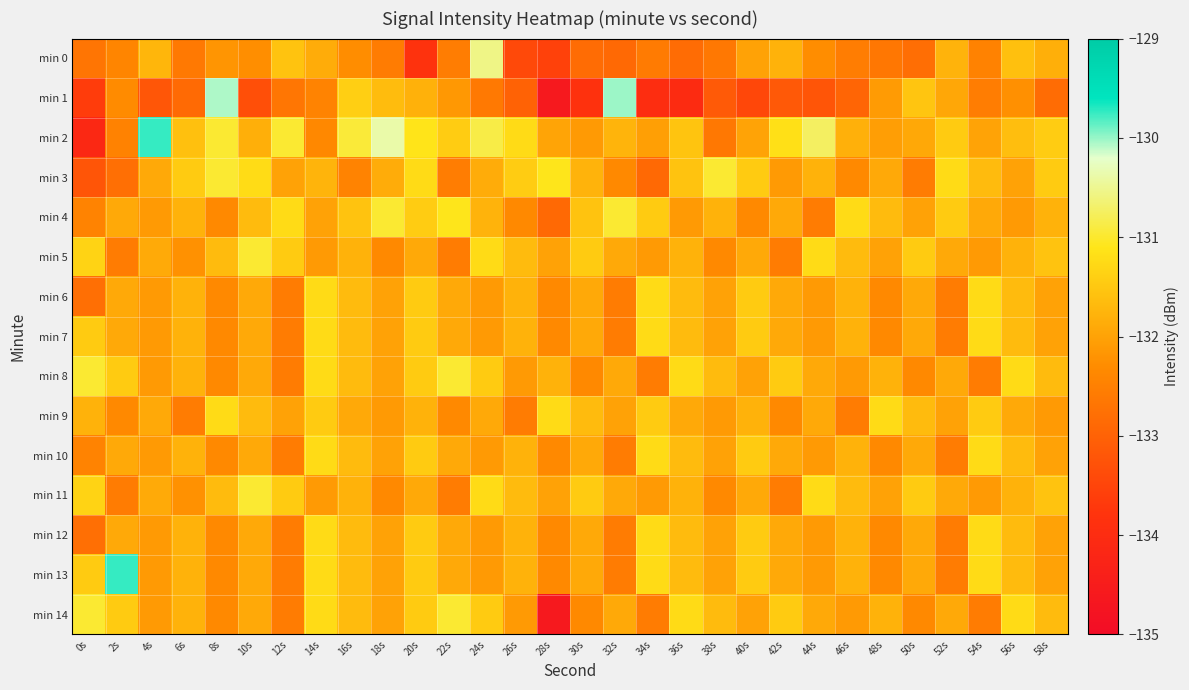

Reading left to right, what are all the values shown in this chart?

min 0: 0s=-132.7	2s=-132.4	4s=-131.7	6s=-132.6	8s=-132.2	10s=-132.3	12s=-131.6	14s=-131.9	16s=-132.3	18s=-132.6	20s=-133.8	22s=-132.6	24s=-130.6	26s=-133.4	28s=-133.6	30s=-132.8	32s=-132.9	34s=-132.6	36s=-132.8	38s=-132.6	40s=-132.0	42s=-131.8	44s=-132.3	46s=-132.5	48s=-132.7	50s=-132.8	52s=-131.8	54s=-132.5	56s=-131.6	58s=-131.8
min 1: 0s=-133.6	2s=-132.3	4s=-133.2	6s=-132.9	8s=-130.1	10s=-133.3	12s=-132.7	14s=-132.4	16s=-131.4	18s=-131.7	20s=-131.8	22s=-132.1	24s=-132.6	26s=-133.0	28s=-134.6	30s=-133.8	32s=-130.0	34s=-134.0	36s=-134.0	38s=-133.1	40s=-133.5	42s=-133.2	44s=-133.2	46s=-133.0	48s=-132.1	50s=-131.5	52s=-131.9	54s=-132.6	56s=-132.2	58s=-132.8
min 2: 0s=-134.1	2s=-132.5	4s=-129.8	6s=-131.6	8s=-131.0	10s=-131.8	12s=-131.0	14s=-132.4	16s=-130.9	18s=-130.4	20s=-131.1	22s=-131.4	24s=-130.9	26s=-131.2	28s=-132.0	30s=-132.1	32s=-131.8	34s=-132.0	36s=-131.6	38s=-132.6	40s=-132.0	42s=-131.2	44s=-130.7	46s=-131.8	48s=-132.1	50s=-131.9	52s=-131.4	54s=-132.0	56s=-131.6	58s=-131.4
min 3: 0s=-133.2	2s=-132.8	4s=-131.9	6s=-131.4	8s=-131.0	10s=-131.2	12s=-132.0	14s=-131.8	16s=-132.4	18s=-131.9	20s=-131.2	22s=-132.5	24s=-131.9	26s=-131.4	28s=-131.1	30s=-131.8	32s=-132.3	34s=-132.9	36s=-131.6	38s=-131.0	40s=-131.4	42s=-132.1	44s=-131.8	46s=-132.3	48s=-131.9	50s=-132.6	52s=-131.2	54s=-131.7	56s=-132.0	58s=-131.4
min 4: 0s=-132.4	2s=-131.9	4s=-132.1	6s=-131.8	8s=-132.3	10s=-131.7	12s=-131.2	14s=-132.0	16s=-131.6	18s=-131.0	20s=-131.4	22s=-131.1	24s=-131.8	26s=-132.3	28s=-132.9	30s=-131.6	32s=-131.0	34s=-131.4	36s=-132.1	38s=-131.8	40s=-132.3	42s=-131.9	44s=-132.6	46s=-131.2	48s=-131.7	50s=-132.0	52s=-131.4	54s=-131.9	56s=-132.1	58s=-131.8
min 5: 0s=-131.3	2s=-132.6	4s=-131.9	6s=-132.2	8s=-131.7	10s=-131.0	12s=-131.4	14s=-132.1	16s=-131.8	18s=-132.3	20s=-131.9	22s=-132.6	24s=-131.2	26s=-131.7	28s=-132.0	30s=-131.4	32s=-131.9	34s=-132.1	36s=-131.8	38s=-132.3	40s=-131.9	42s=-132.6	44s=-131.2	46s=-131.7	48s=-132.0	50s=-131.4	52s=-131.9	54s=-132.1	56s=-131.8	58s=-131.6
min 6: 0s=-132.8	2s=-131.9	4s=-132.1	6s=-131.8	8s=-132.3	10s=-131.9	12s=-132.6	14s=-131.2	16s=-131.7	18s=-132.0	20s=-131.4	22s=-131.9	24s=-132.1	26s=-131.8	28s=-132.3	30s=-131.9	32s=-132.6	34s=-131.2	36s=-131.7	38s=-132.0	40s=-131.4	42s=-131.9	44s=-132.1	46s=-131.8	48s=-132.3	50s=-131.9	52s=-132.6	54s=-131.2	56s=-131.7	58s=-132.0
min 7: 0s=-131.4	2s=-131.9	4s=-132.1	6s=-131.8	8s=-132.3	10s=-131.9	12s=-132.6	14s=-131.2	16s=-131.7	18s=-132.0	20s=-131.4	22s=-131.9	24s=-132.1	26s=-131.8	28s=-132.3	30s=-131.9	32s=-132.6	34s=-131.2	36s=-131.7	38s=-132.0	40s=-131.4	42s=-131.9	44s=-132.1	46s=-131.8	48s=-132.3	50s=-131.9	52s=-132.6	54s=-131.2	56s=-131.7	58s=-132.0
min 8: 0s=-131.0	2s=-131.4	4s=-132.1	6s=-131.8	8s=-132.3	10s=-131.9	12s=-132.6	14s=-131.2	16s=-131.7	18s=-132.0	20s=-131.4	22s=-131.0	24s=-131.4	26s=-132.1	28s=-131.8	30s=-132.3	32s=-131.9	34s=-132.6	36s=-131.2	38s=-131.7	40s=-132.0	42s=-131.4	44s=-131.9	46s=-132.1	48s=-131.8	50s=-132.3	52s=-131.9	54s=-132.6	56s=-131.2	58s=-131.7
min 9: 0s=-131.8	2s=-132.3	4s=-131.9	6s=-132.6	8s=-131.2	10s=-131.7	12s=-132.0	14s=-131.4	16s=-131.9	18s=-132.1	20s=-131.8	22s=-132.3	24s=-131.9	26s=-132.6	28s=-131.2	30s=-131.7	32s=-132.0	34s=-131.4	36s=-131.9	38s=-132.1	40s=-131.8	42s=-132.3	44s=-131.9	46s=-132.6	48s=-131.2	50s=-131.7	52s=-132.0	54s=-131.4	56s=-131.9	58s=-132.1
min 10: 0s=-132.4	2s=-131.9	4s=-132.1	6s=-131.8	8s=-132.3	10s=-131.9	12s=-132.6	14s=-131.2	16s=-131.7	18s=-132.0	20s=-131.4	22s=-131.9	24s=-132.1	26s=-131.8	28s=-132.3	30s=-131.9	32s=-132.6	34s=-131.2	36s=-131.7	38s=-132.0	40s=-131.4	42s=-131.9	44s=-132.1	46s=-131.8	48s=-132.3	50s=-131.9	52s=-132.6	54s=-131.2	56s=-131.7	58s=-132.0
min 11: 0s=-131.3	2s=-132.6	4s=-131.9	6s=-132.2	8s=-131.7	10s=-131.0	12s=-131.4	14s=-132.1	16s=-131.8	18s=-132.3	20s=-131.9	22s=-132.6	24s=-131.2	26s=-131.7	28s=-132.0	30s=-131.4	32s=-131.9	34s=-132.1	36s=-131.8	38s=-132.3	40s=-131.9	42s=-132.6	44s=-131.2	46s=-131.7	48s=-132.0	50s=-131.4	52s=-131.9	54s=-132.1	56s=-131.8	58s=-131.6
min 12: 0s=-132.8	2s=-131.9	4s=-132.1	6s=-131.8	8s=-132.3	10s=-131.9	12s=-132.6	14s=-131.2	16s=-131.7	18s=-132.0	20s=-131.4	22s=-131.9	24s=-132.1	26s=-131.8	28s=-132.3	30s=-131.9	32s=-132.6	34s=-131.2	36s=-131.7	38s=-132.0	40s=-131.4	42s=-131.9	44s=-132.1	46s=-131.8	48s=-132.3	50s=-131.9	52s=-132.6	54s=-131.2	56s=-131.7	58s=-132.0
min 13: 0s=-131.4	2s=-129.8	4s=-132.1	6s=-131.8	8s=-132.3	10s=-131.9	12s=-132.6	14s=-131.2	16s=-131.7	18s=-132.0	20s=-131.4	22s=-131.9	24s=-132.1	26s=-131.8	28s=-132.3	30s=-131.9	32s=-132.6	34s=-131.2	36s=-131.7	38s=-132.0	40s=-131.4	42s=-131.9	44s=-132.1	46s=-131.8	48s=-132.3	50s=-131.9	52s=-132.6	54s=-131.2	56s=-131.7	58s=-132.0
min 14: 0s=-131.0	2s=-131.4	4s=-132.1	6s=-131.8	8s=-132.3	10s=-131.9	12s=-132.6	14s=-131.2	16s=-131.7	18s=-132.0	20s=-131.4	22s=-131.0	24s=-131.4	26s=-132.1	28s=-134.6	30s=-132.3	32s=-131.9	34s=-132.6	36s=-131.2	38s=-131.7	40s=-132.0	42s=-131.4	44s=-131.9	46s=-132.1	48s=-131.8	50s=-132.3	52s=-131.9	54s=-132.6	56s=-131.2	58s=-131.7